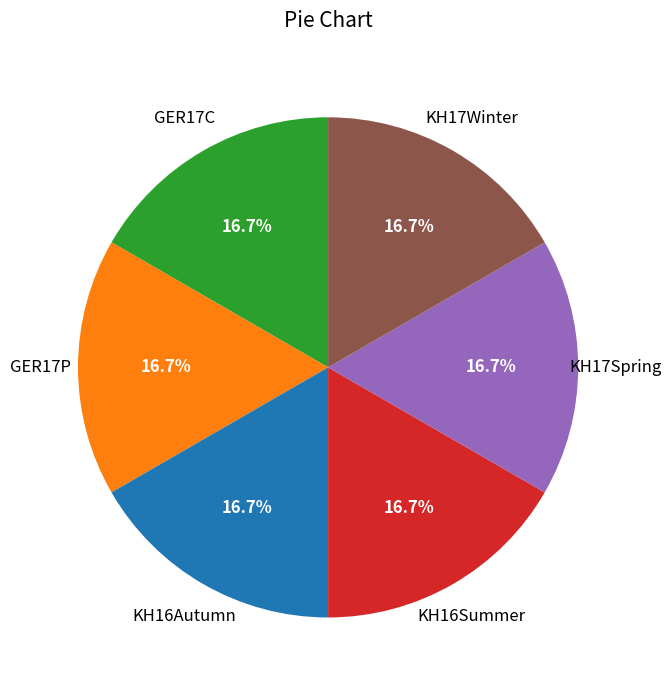

Is there a majority slice in this chart?

No